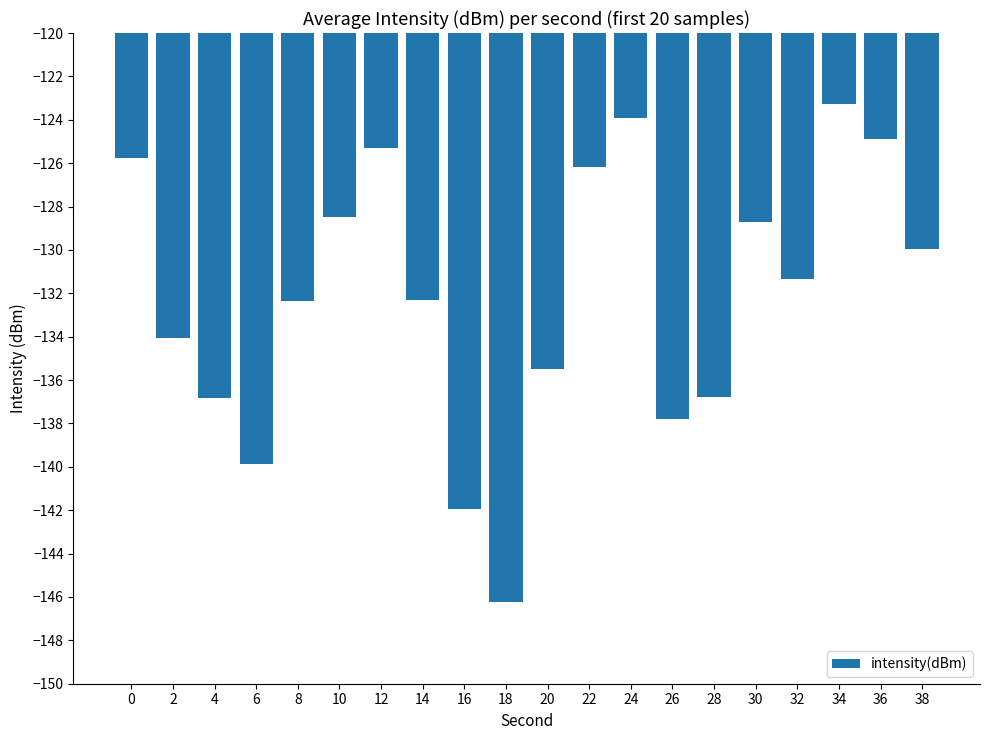

How many bars are there in total?

20